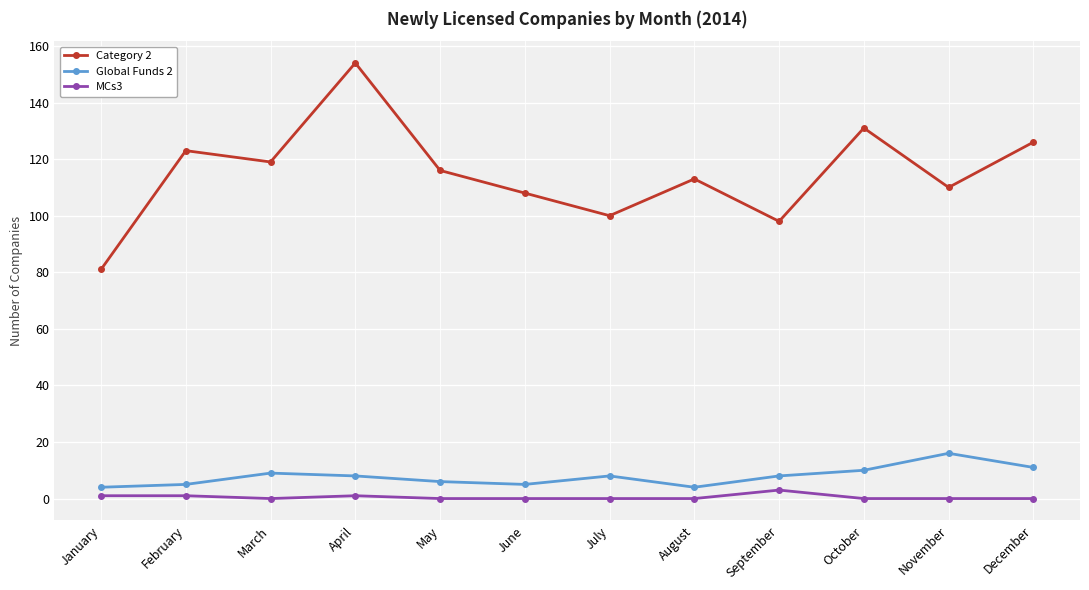

What is the maximum value for MCs3?

3